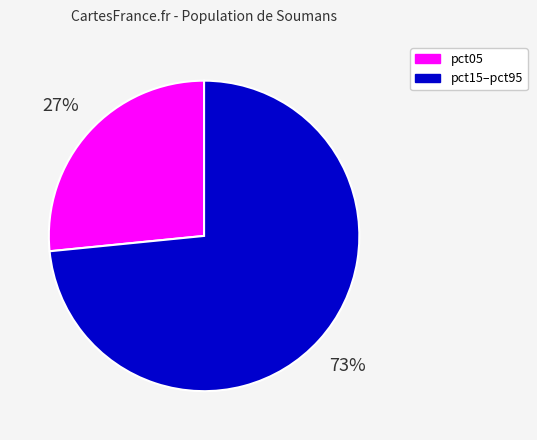

To the nearest percent, what percentage of the pie is pct05?

27%